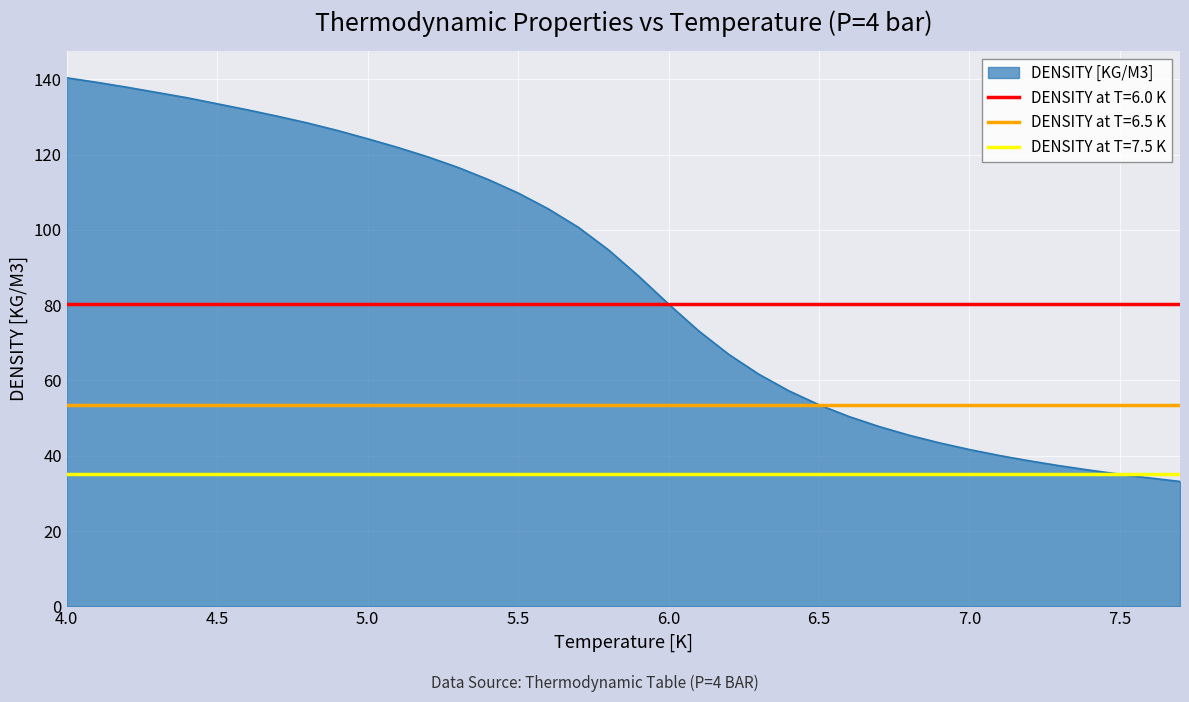

Between 37 and 0, which is larger?

37